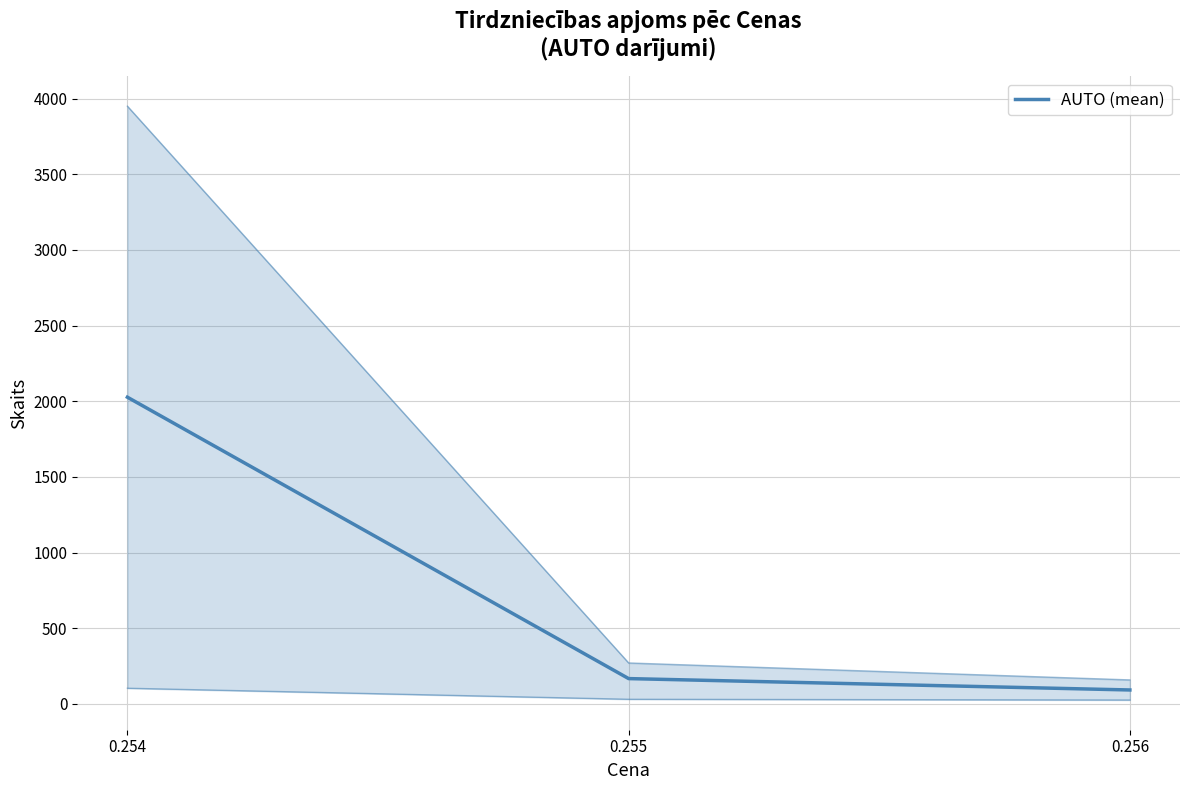

Where is the data nearest to the value 1059?

0.255